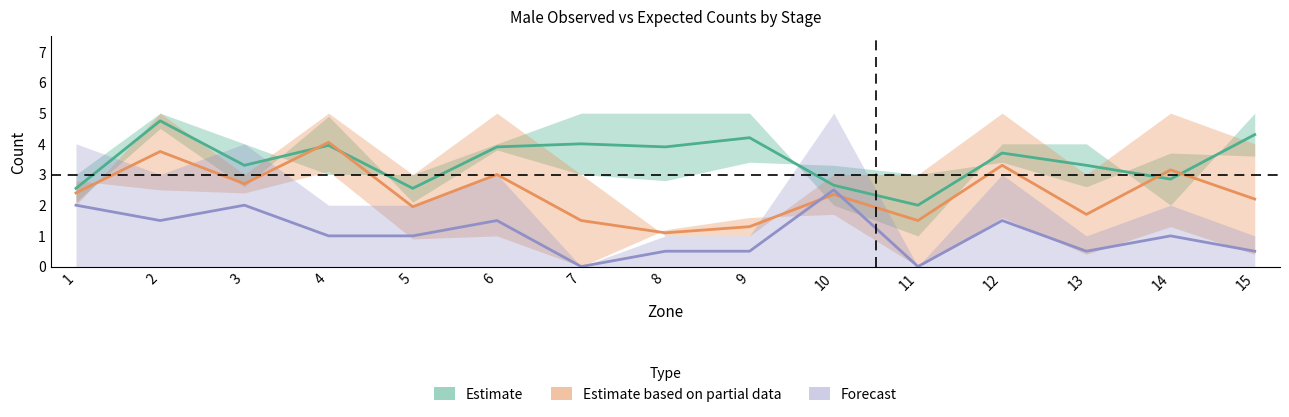

What is the spread (max minus min) of values at 4?

3.0